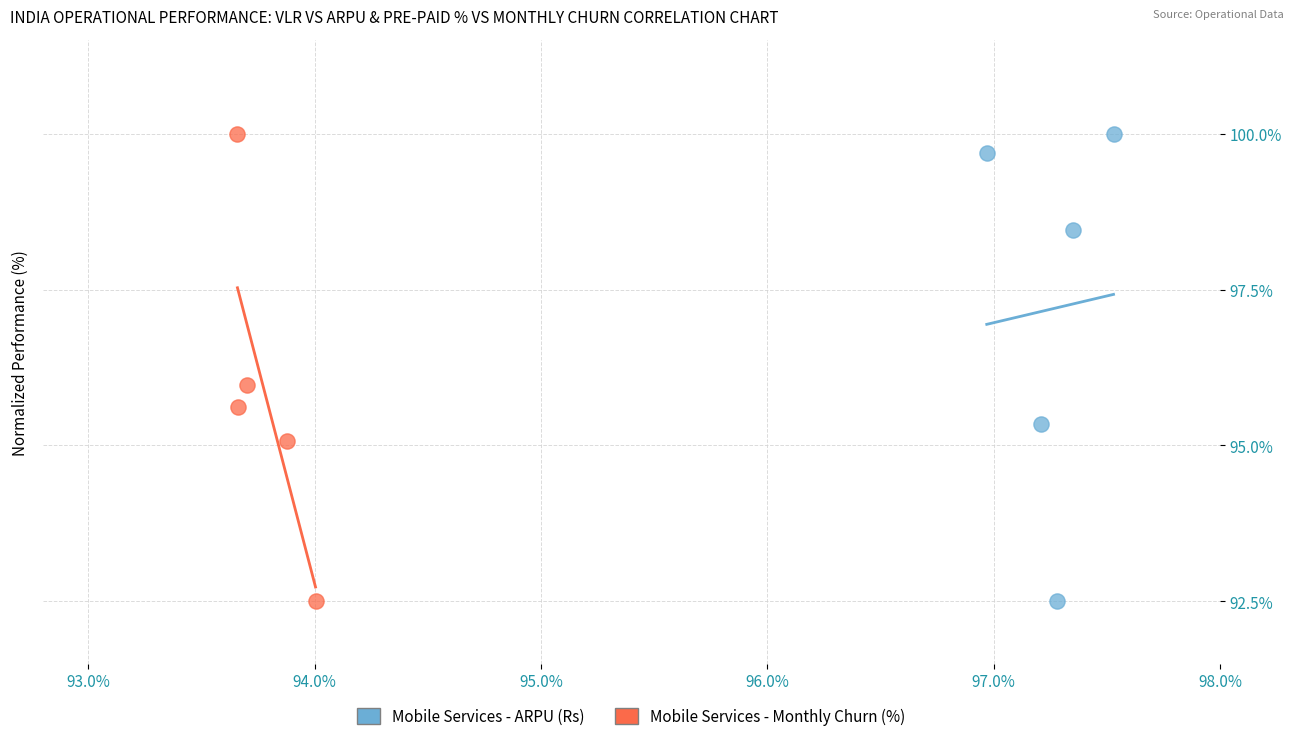

What are all the series names shown in the legend?

Mobile Services - ARPU (Rs), Mobile Services - Monthly Churn (%)